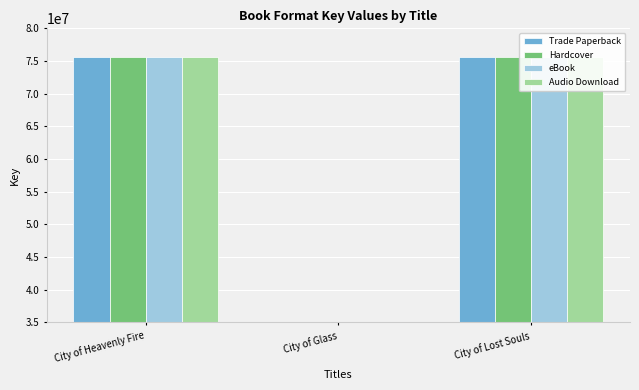

How many categories are shown in the chart?

3